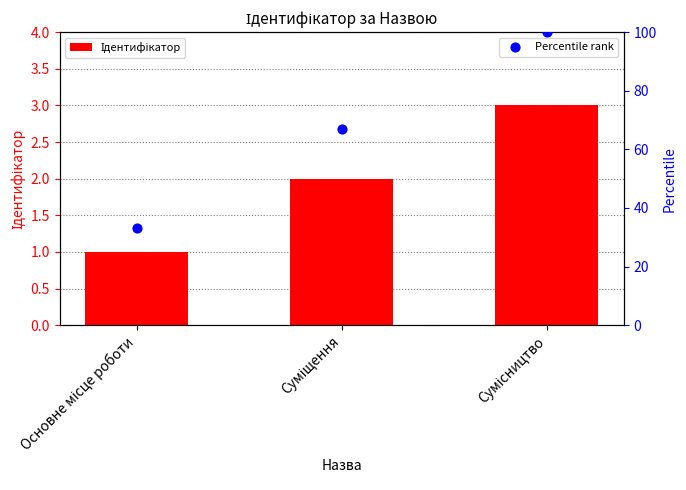

At which category is the sum across all series the highest?

Сумісництво